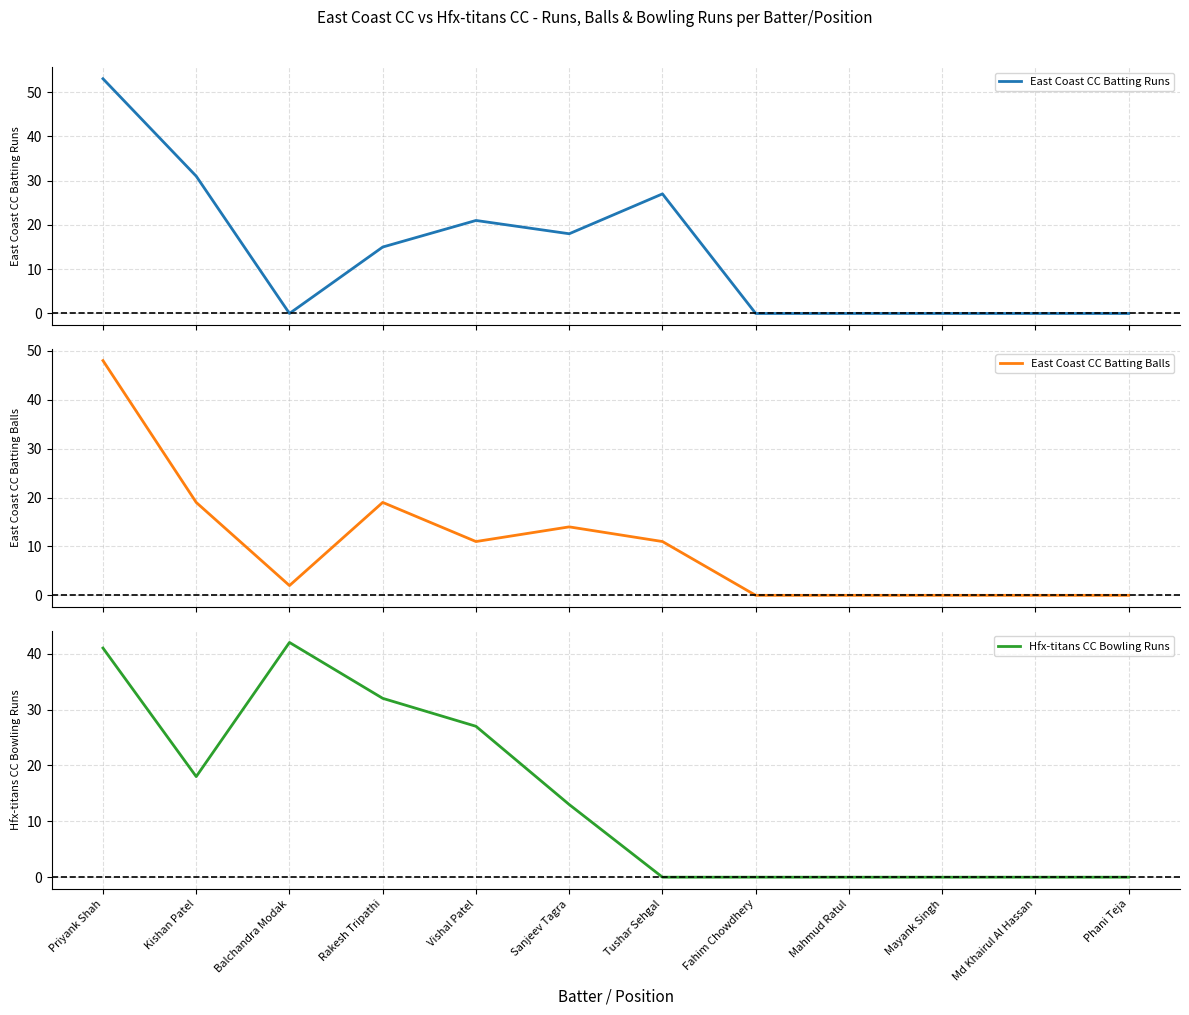

What is the difference between the East Coast CC Batting Balls values at Sanjeev Tagra and Fahim Chowdhery?

14